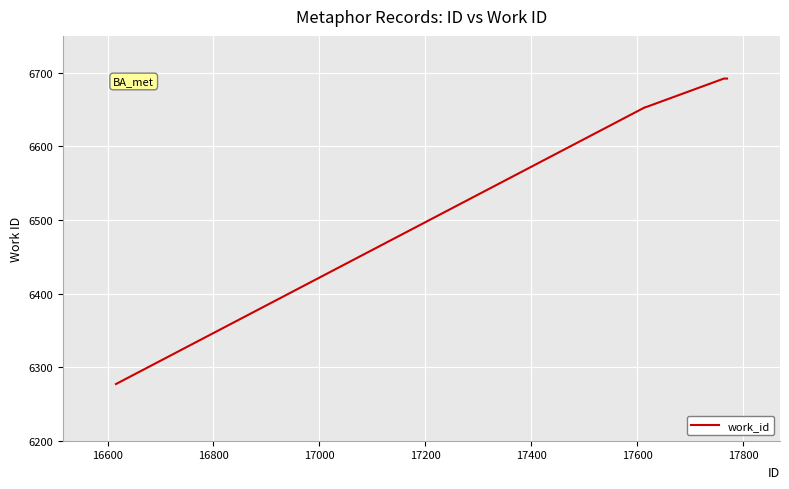

What is the difference between the maximum and minimum values?

415